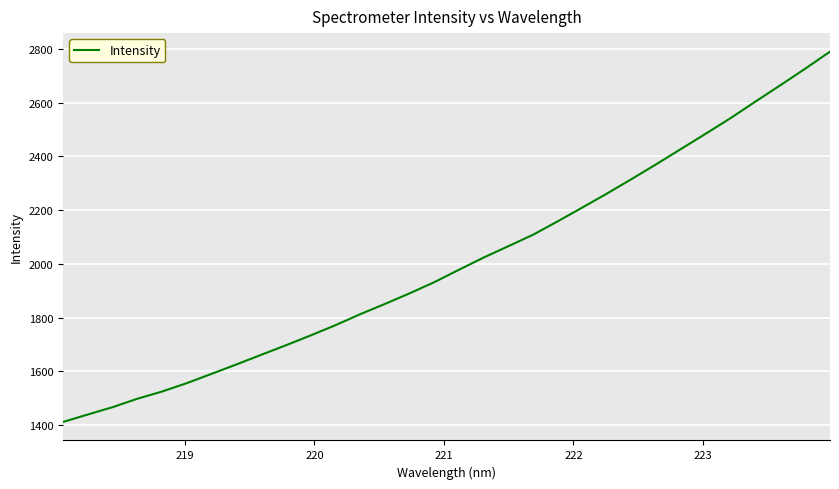

What is the difference between the maximum and minimum values?

1378.5